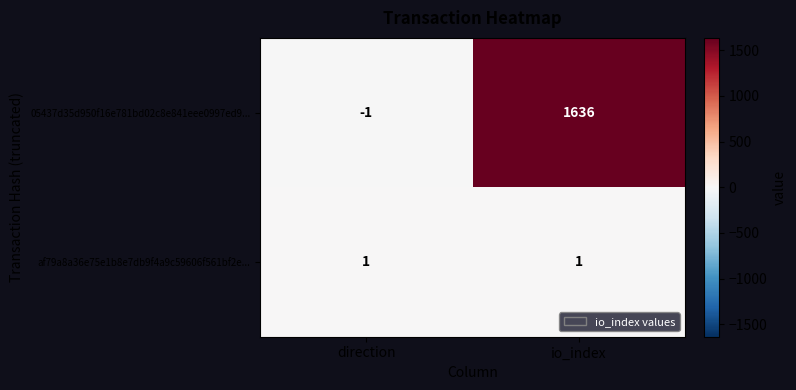

Is it true that 05437d35d950f16e781bd02c8e841eee0997ed9... equals -1 at direction?

True